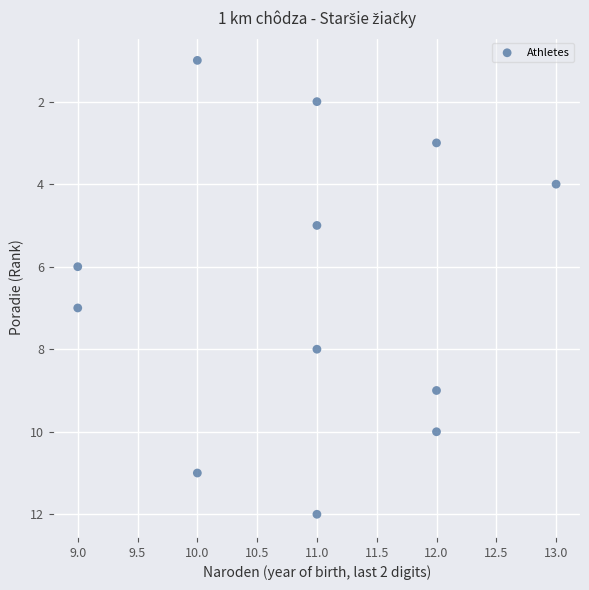

What is the range of Y values (max minus min)?

11